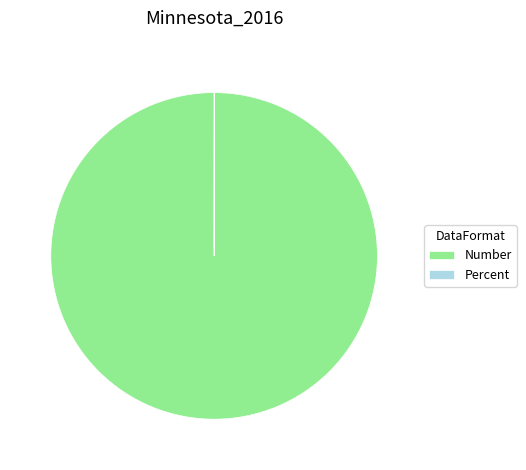

Is it true that Number is 86% of the pie?

False